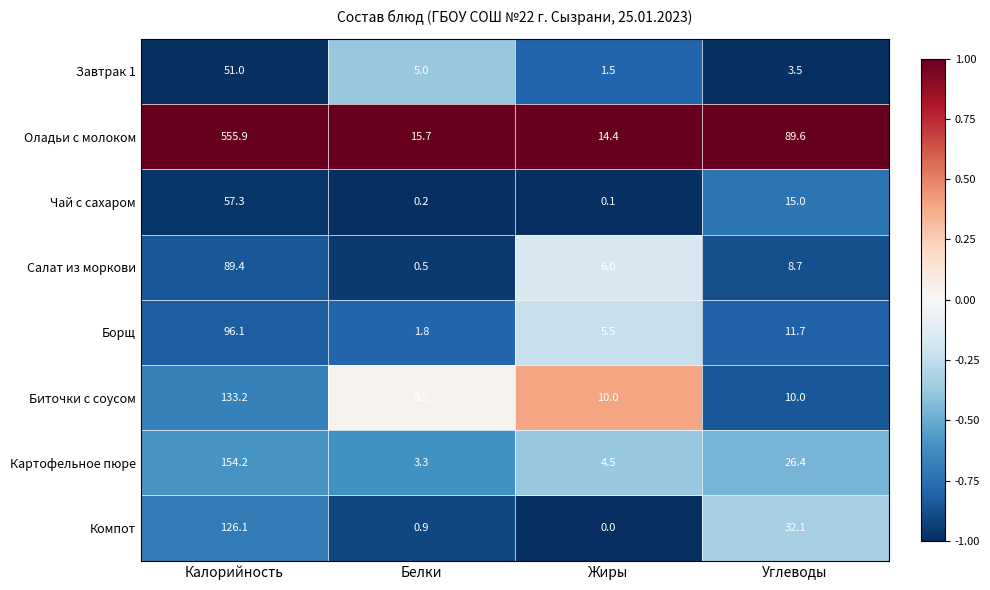

Read the Салат из моркови value at Жиры.

6.0